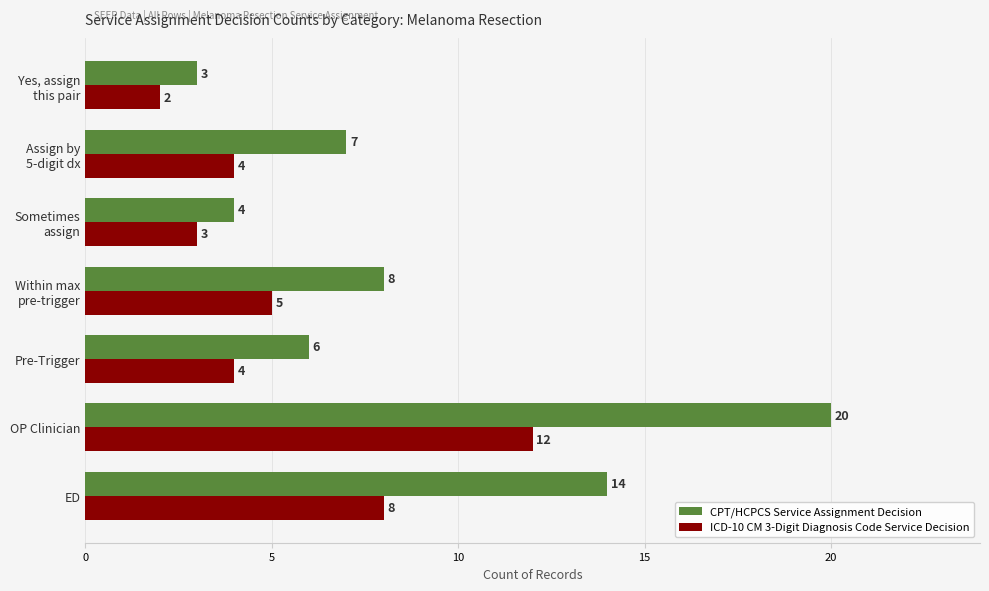

Is it true that CPT/HCPCS Service Assignment Decision equals 20 at OP Clinician?

True